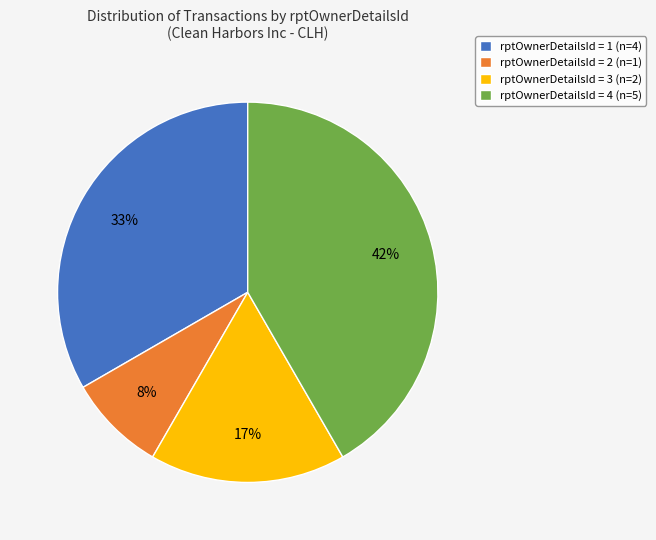

Do rptOwnerDetailsId = 3 (n=2) and rptOwnerDetailsId = 2 (n=1) together represent more than half of the pie?

No